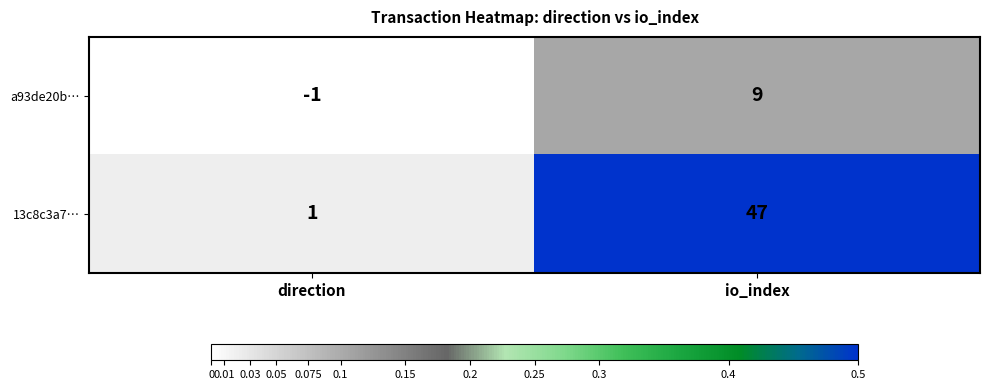

What is the difference between the 13c8c3a7… values at direction and io_index?

46